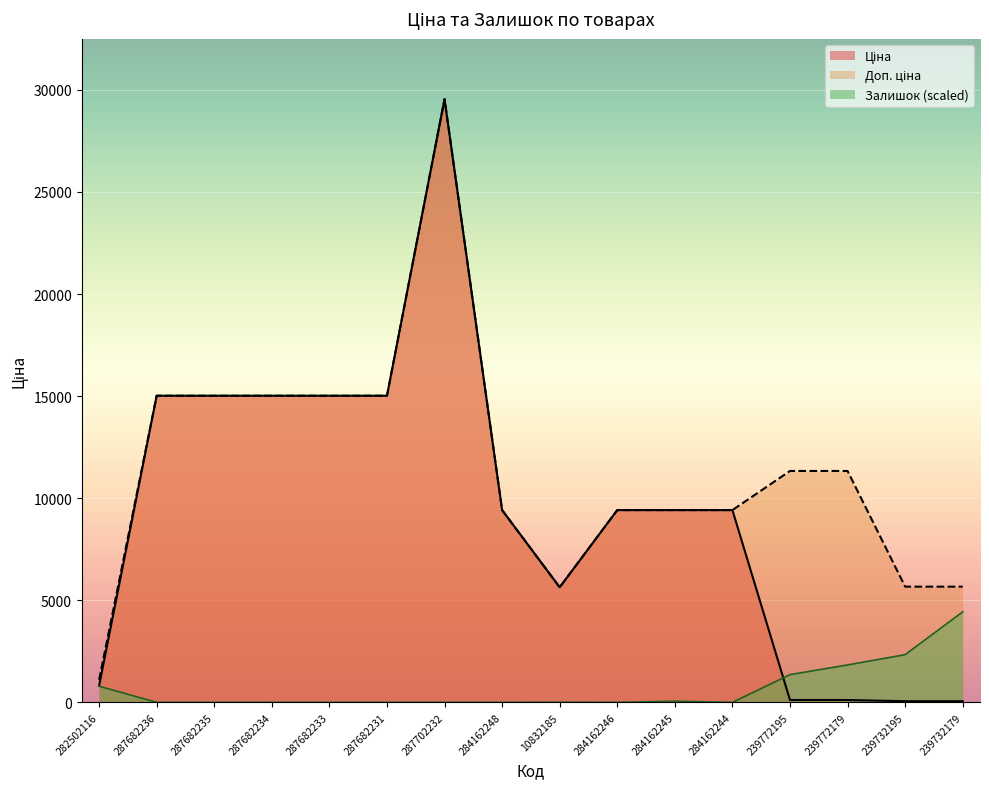

How many data points in Доп. ціна are less than 11334?

8